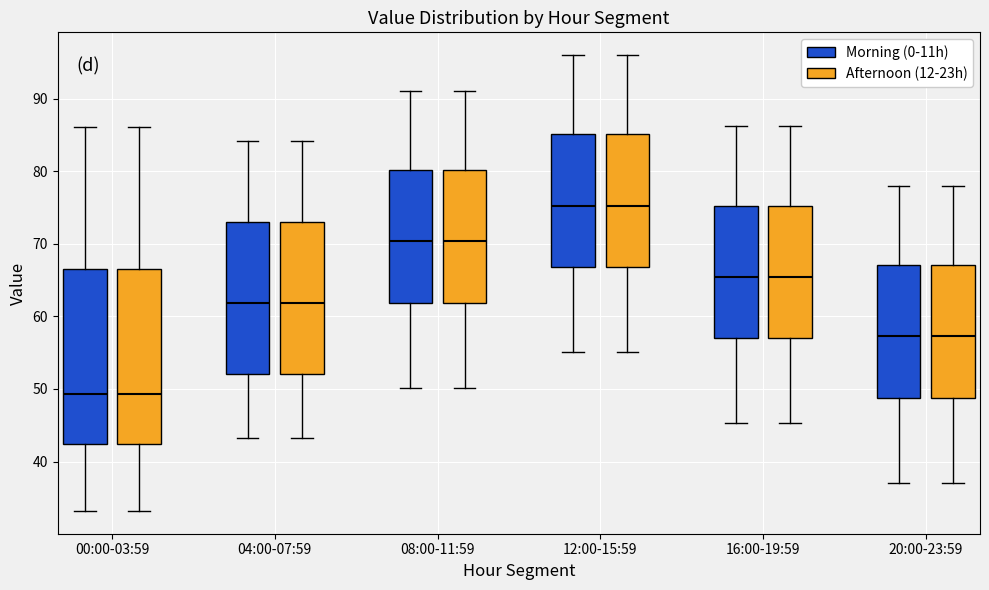

Where is the lower edge of the box for 04:00-07:59 (Morning (0-11h)) on the y-axis? The values are not printed on the chart, so give them approximately, as read against the axis.

52